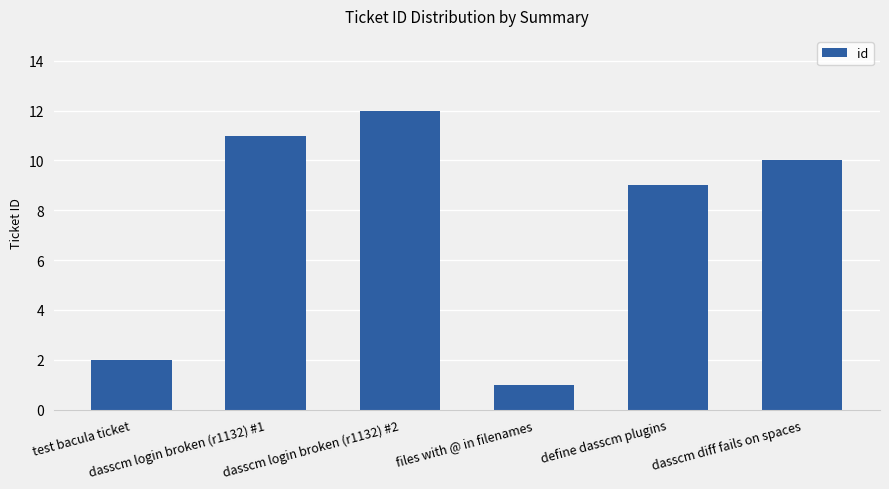

Are the bars grouped side by side (vs. stacked)?

No